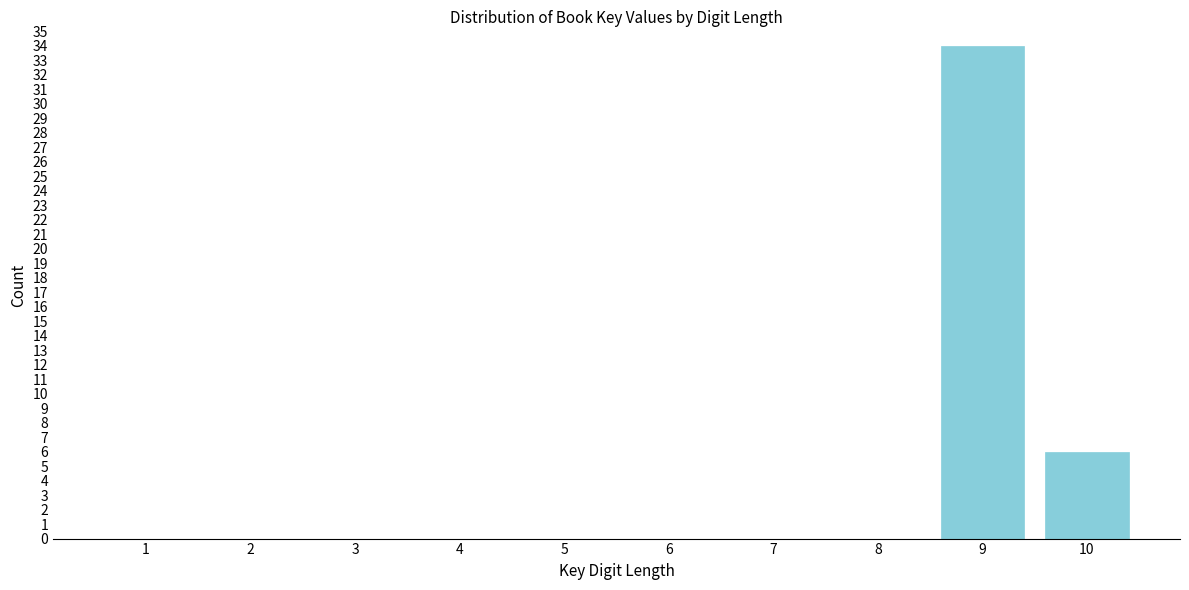

Reading right to left, what are all the values shown in this chart?

10=6	9=34	8=0	7=0	6=0	5=0	4=0	3=0	2=0	1=0